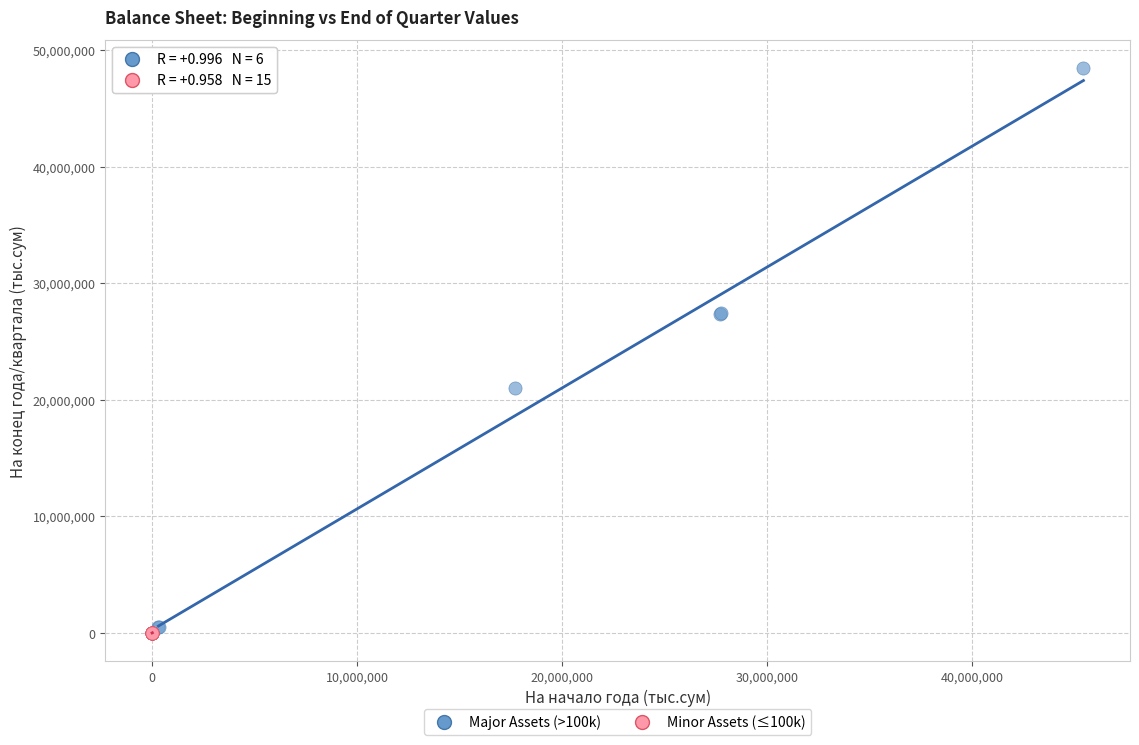

Which series contains the highest Y value?

Major Assets (>100k)